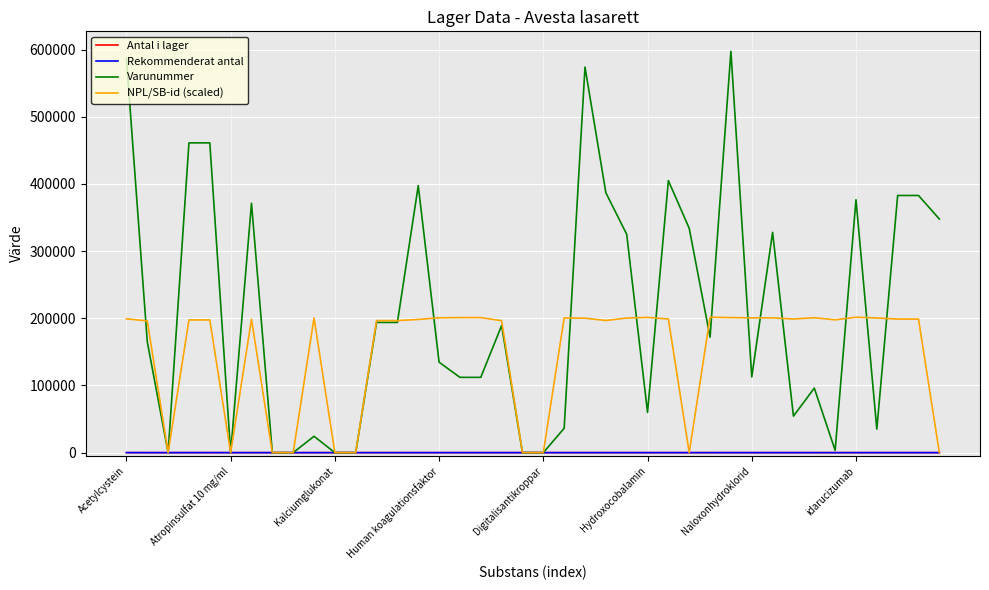

Which series has the widest spread of values?

Varunummer